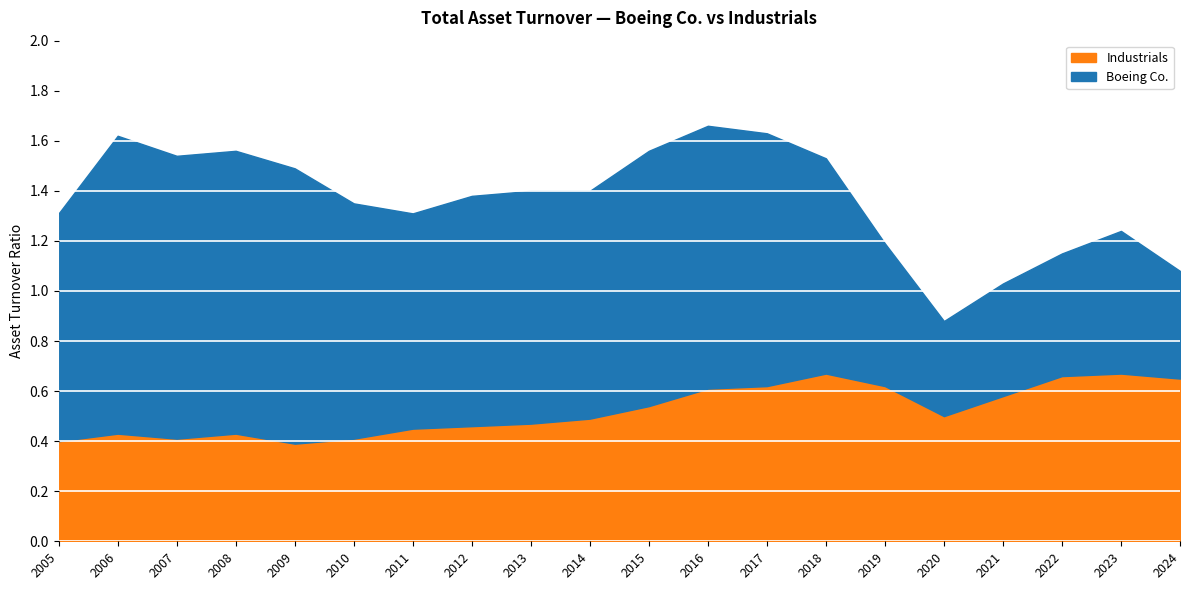

How many interior local valleys does the Boeing Co. series have?

3